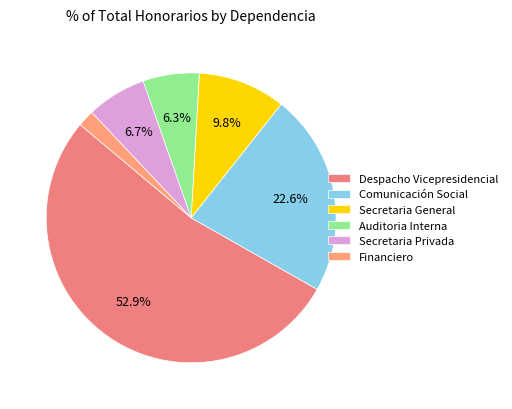

Count the number of slices in the pie.

6